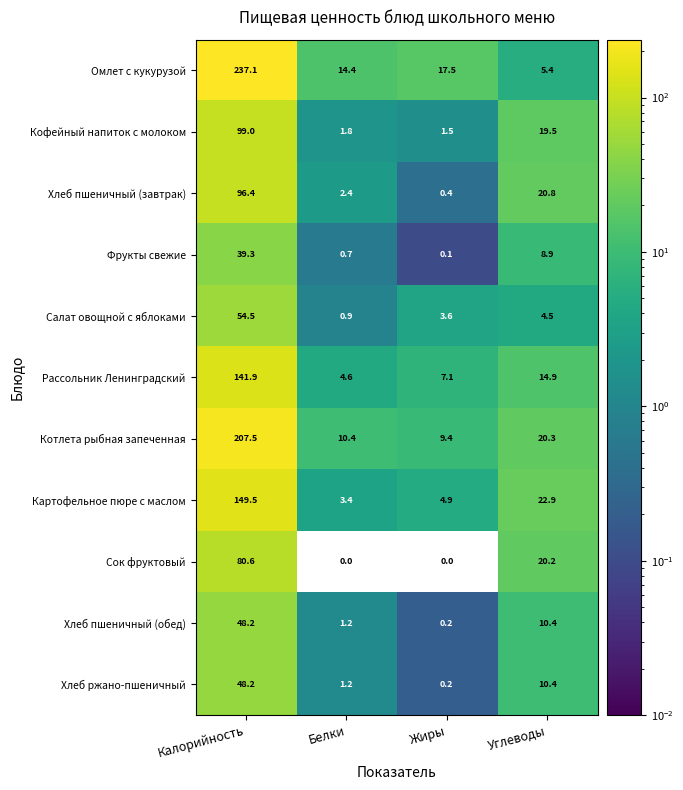

What is the maximum value shown in the chart?

237.1